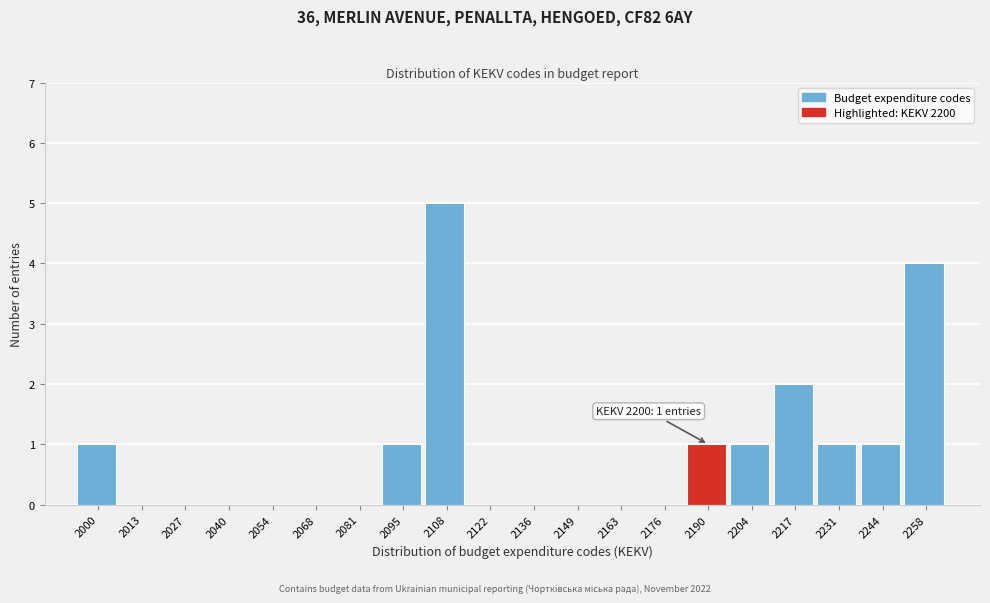

Reading right to left, list all the values displayed in this chart.

2258=4	2244=1	2231=1	2217=2	2204=1	2190=1	2176=0	2163=0	2149=0	2136=0	2122=0	2108=5	2095=1	2081=0	2068=0	2054=0	2040=0	2027=0	2013=0	2000=1